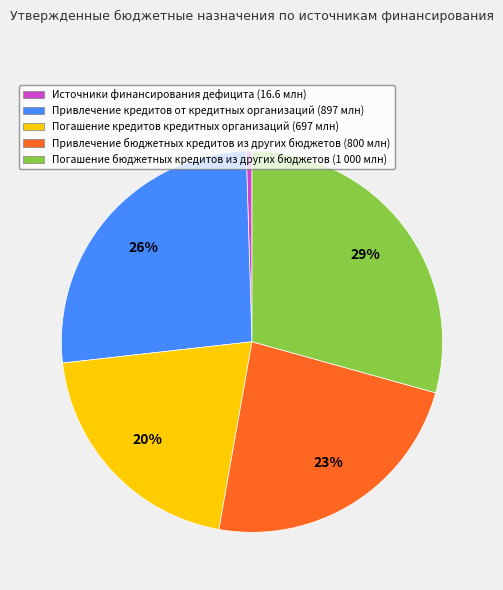

To the nearest percent, what portion does Привлечение бюджетных кредитов из других бюджетов represent?

23%